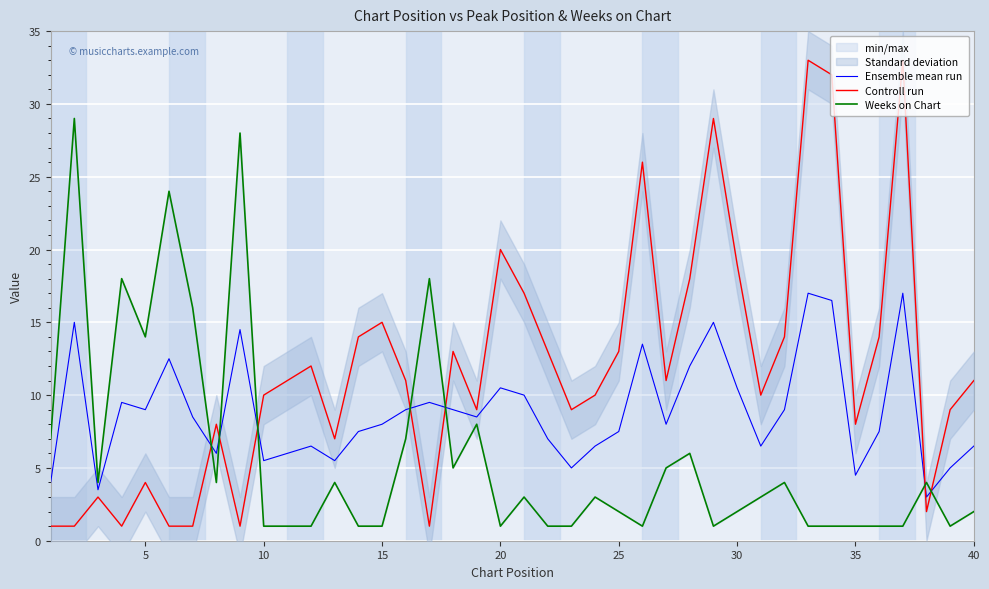

The Ensemble mean run series shows 17.7 at 20. True or false?

False